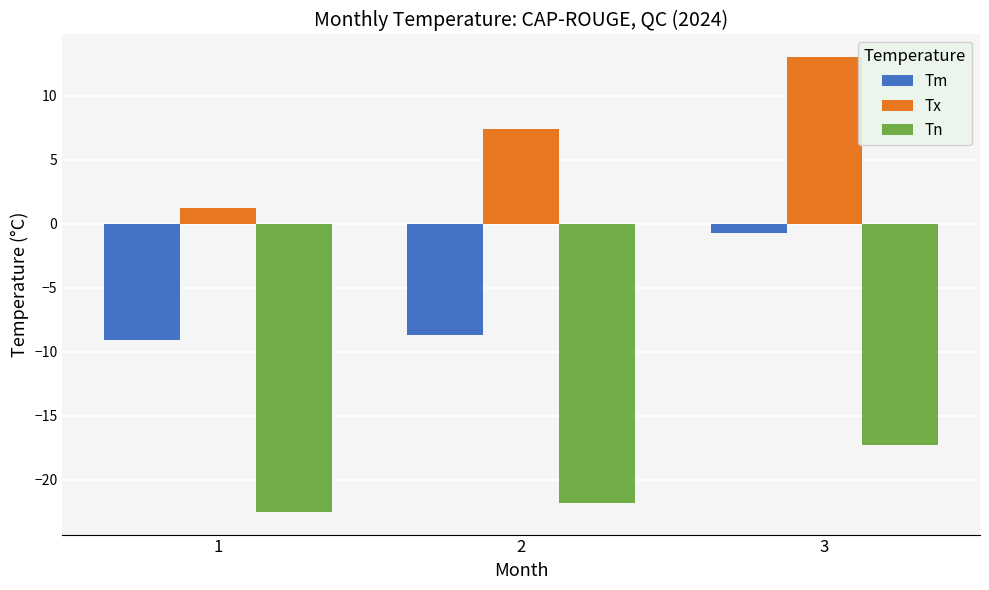

How many bars are there in total?

9